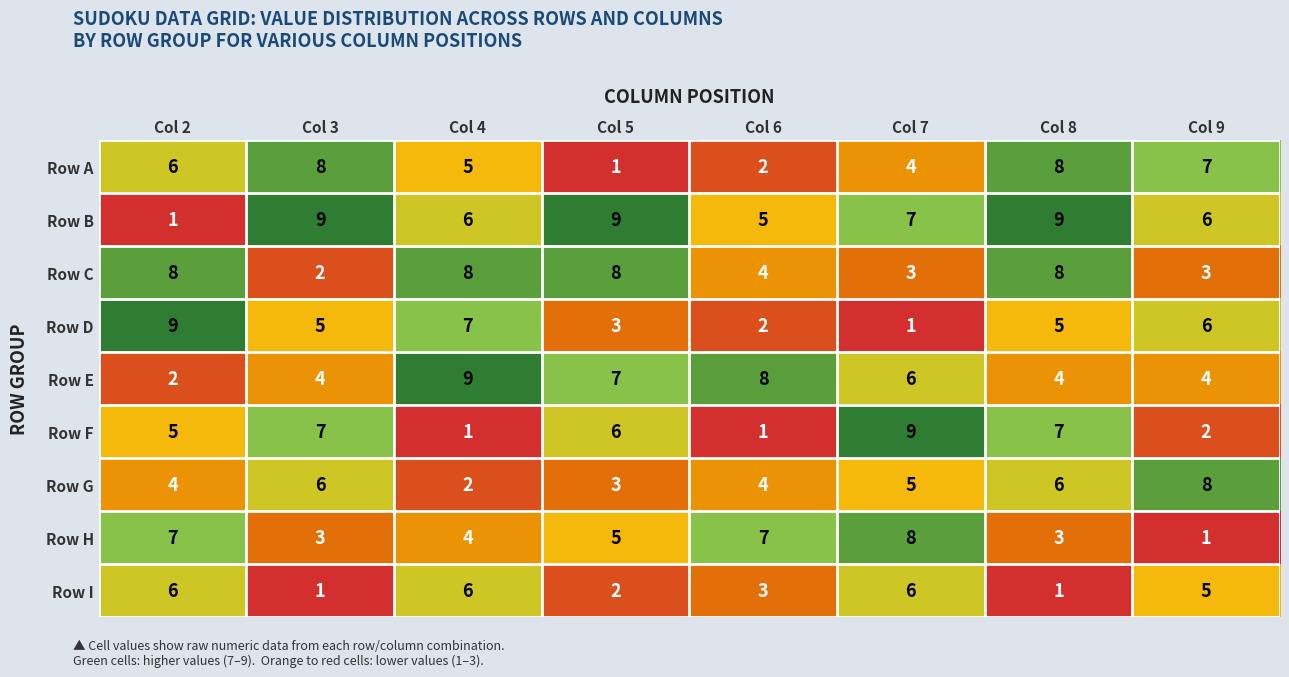

What is the highest value of the Row A series?

8